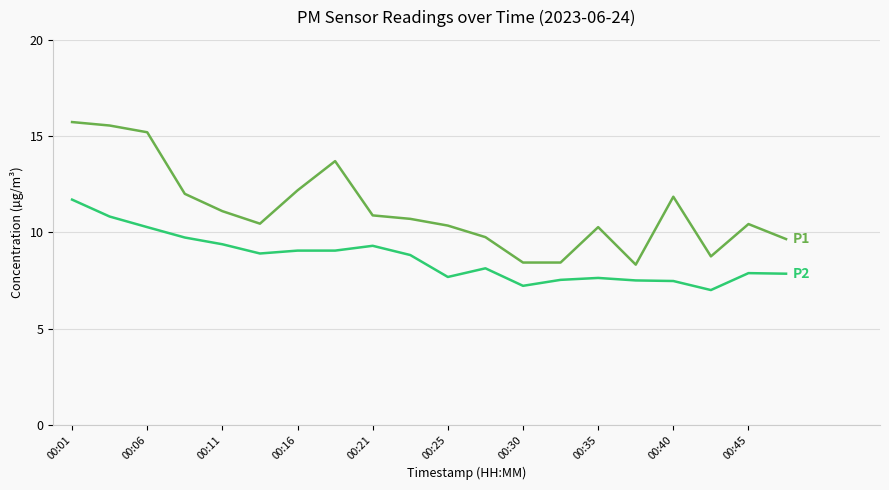

What is the minimum value shown in the chart?

7.0